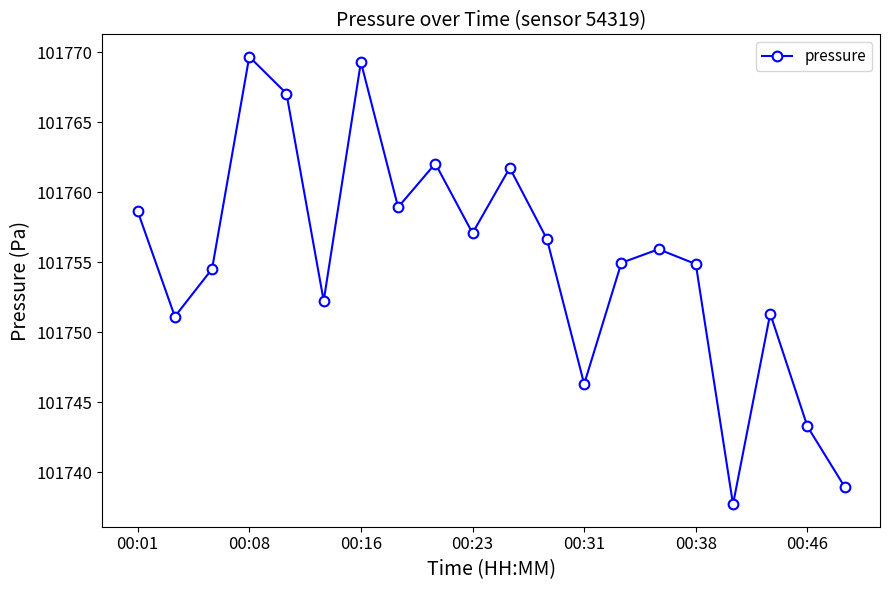

What is the difference between the maximum and second lowest values?

30.7